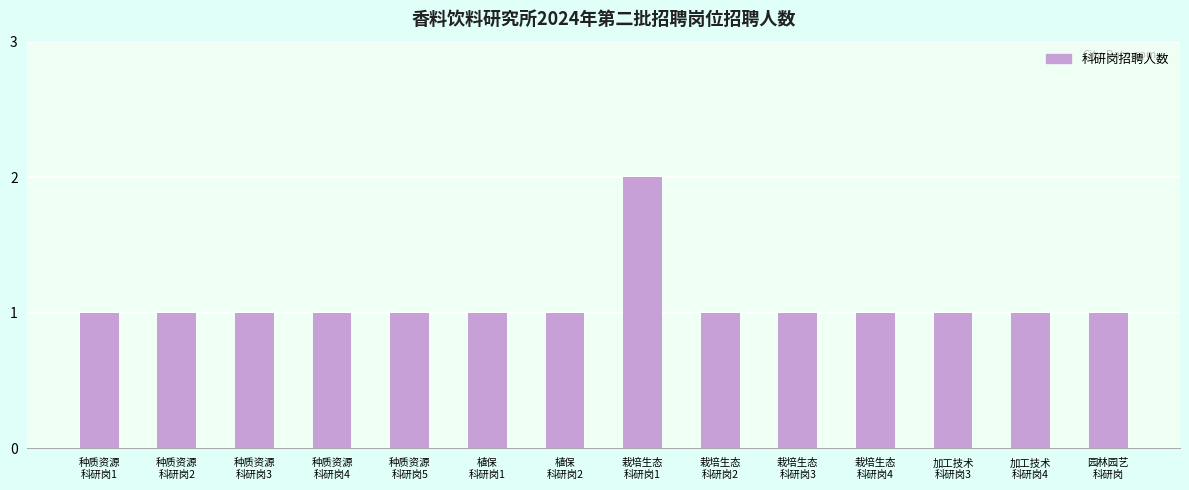

Reading left to right, extract all data points from this chart.

种质资源
科研岗1=1	种质资源
科研岗2=1	种质资源
科研岗3=1	种质资源
科研岗4=1	种质资源
科研岗5=1	植保
科研岗1=1	植保
科研岗2=1	栽培生态
科研岗1=2	栽培生态
科研岗2=1	栽培生态
科研岗3=1	栽培生态
科研岗4=1	加工技术
科研岗3=1	加工技术
科研岗4=1	园林园艺
科研岗=1